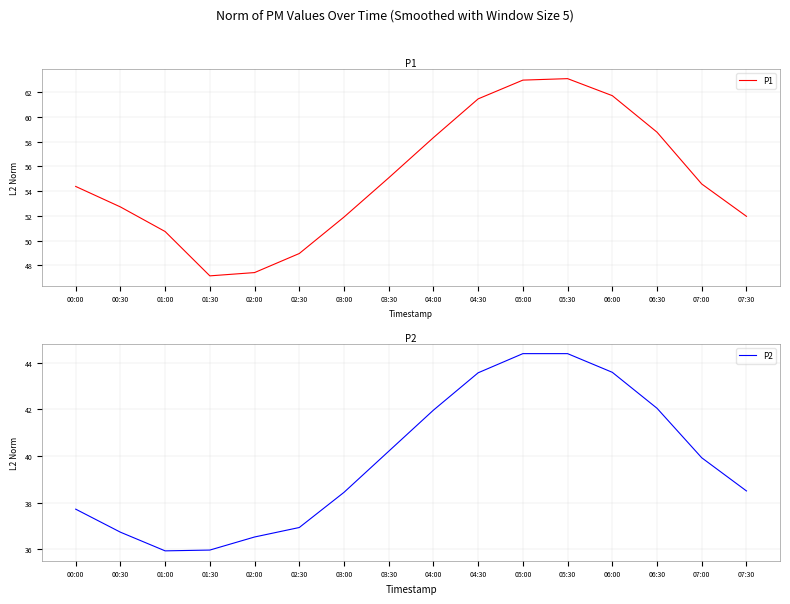

What is the sum of the P2 values at 07:00 and 00:30?

76.7